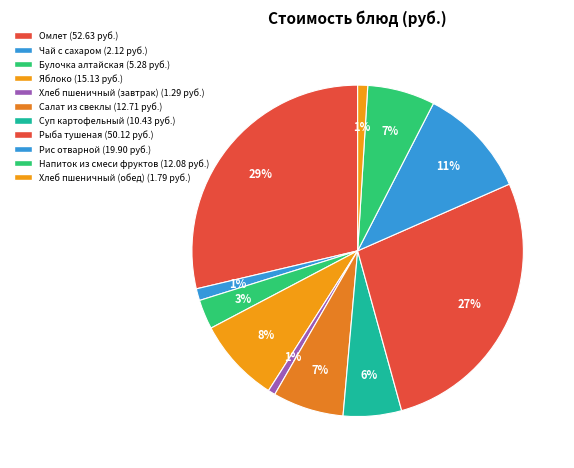

Do Рыба тушеная and Чай с сахаром together represent more than half of the pie?

No